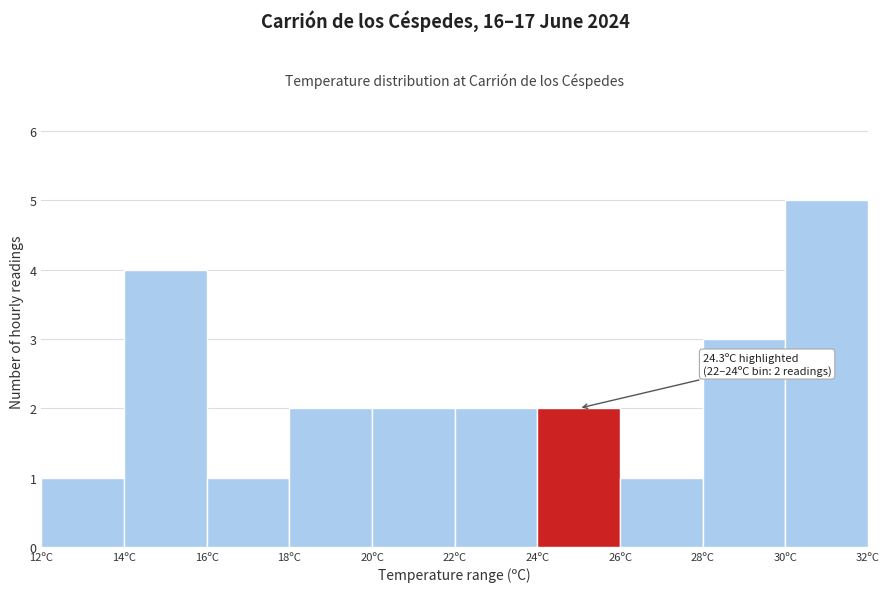

Over which range of the x-axis is the bar tallest?

30 to 32